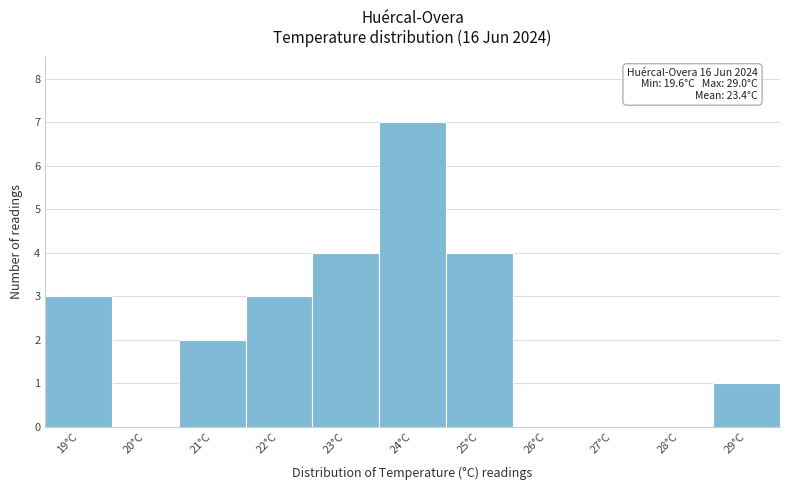

Reading left to right, transcribe all the data shown in this chart.

19°C=3	20°C=0	21°C=2	22°C=3	23°C=4	24°C=7	25°C=4	26°C=0	27°C=0	28°C=0	29°C=1